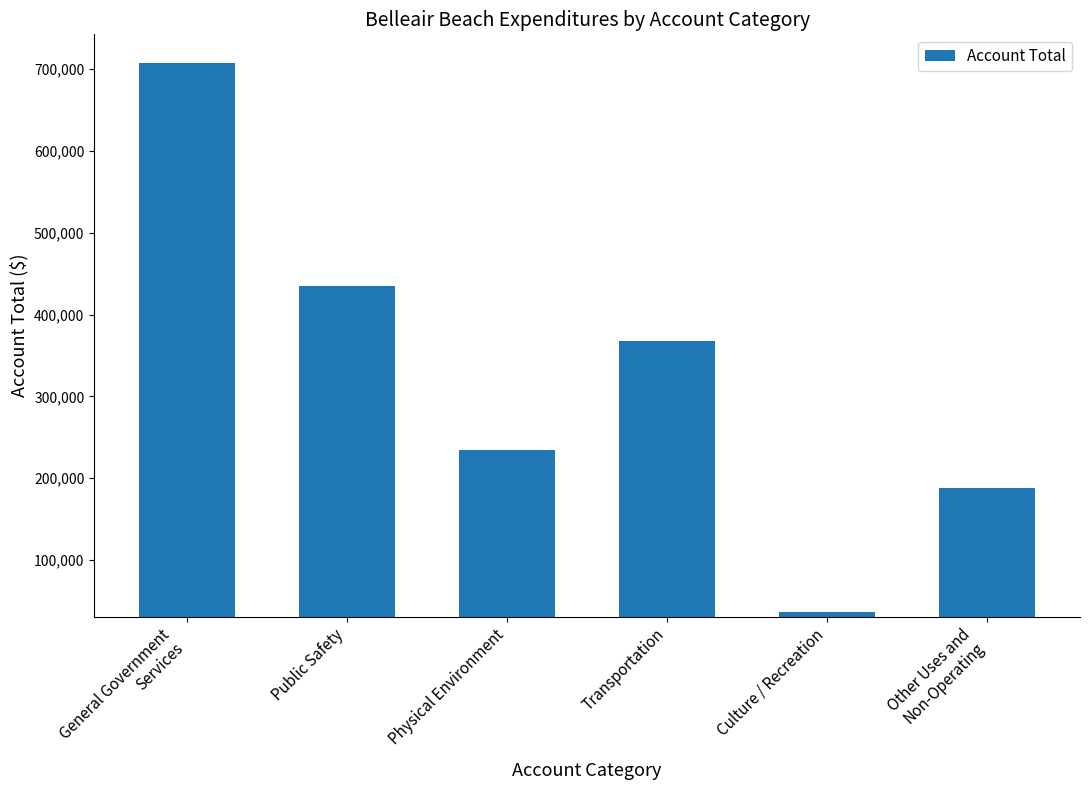

True or false: the data shows 644569 at Public Safety.

False